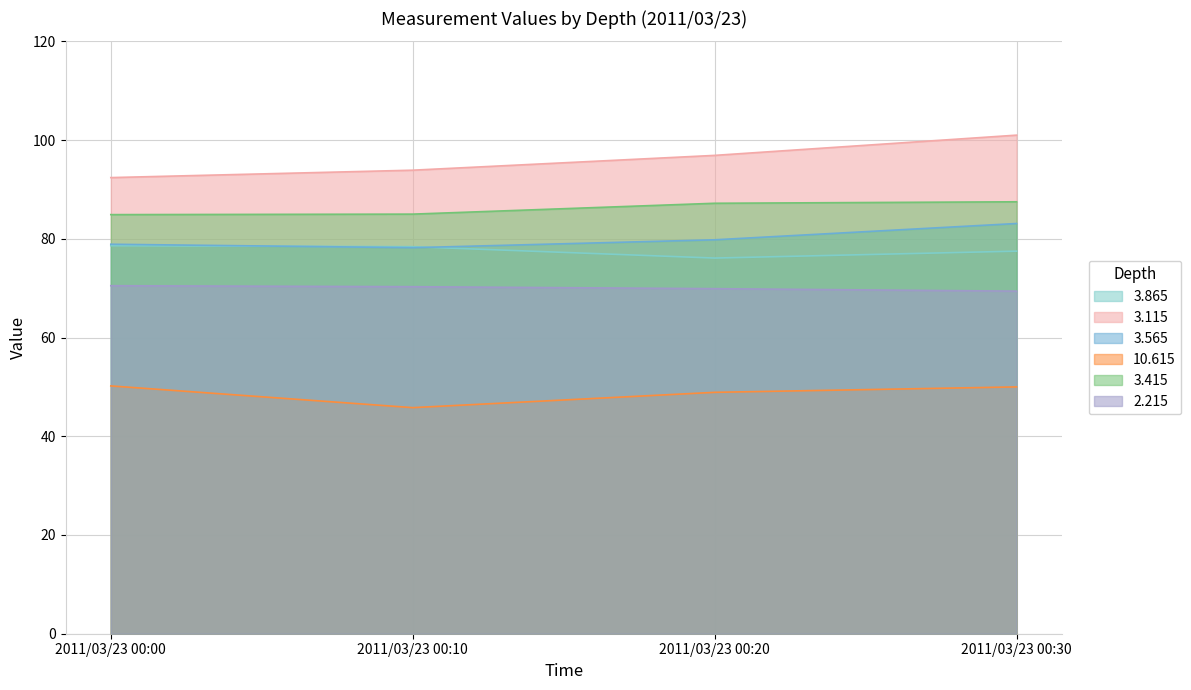

The 2.215 series shows 69.4 at 2011/03/23 00:30. True or false?

True